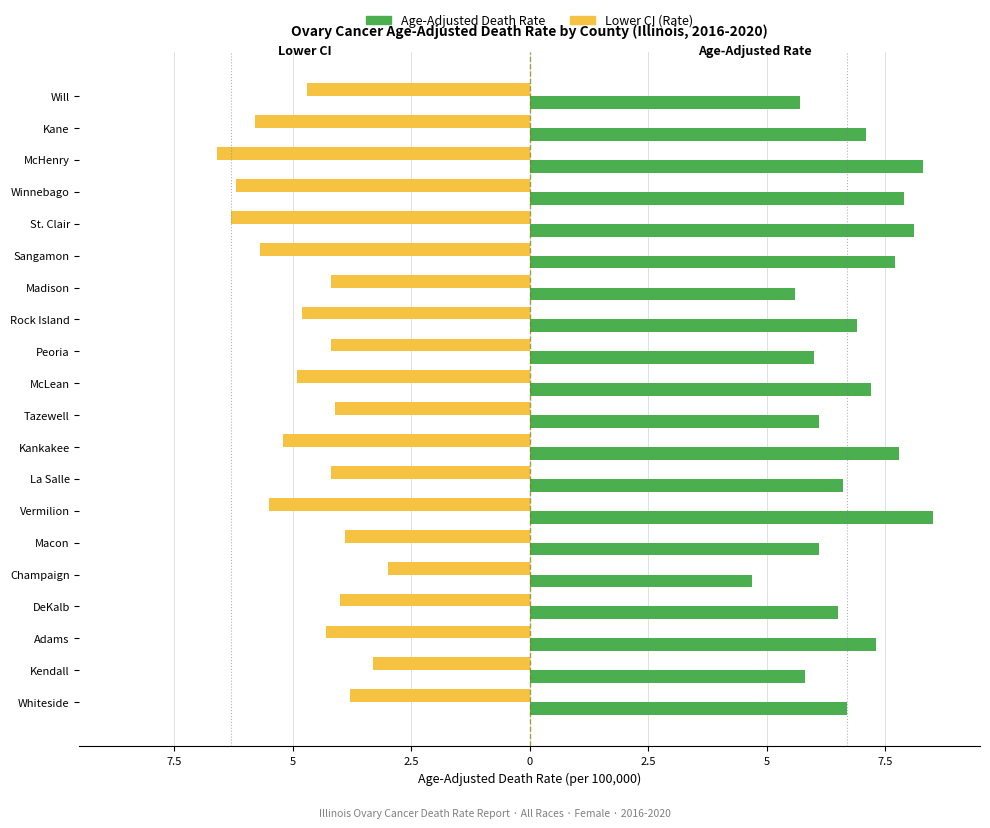

Which series has the largest range (max minus min)?

Age-Adjusted Death Rate